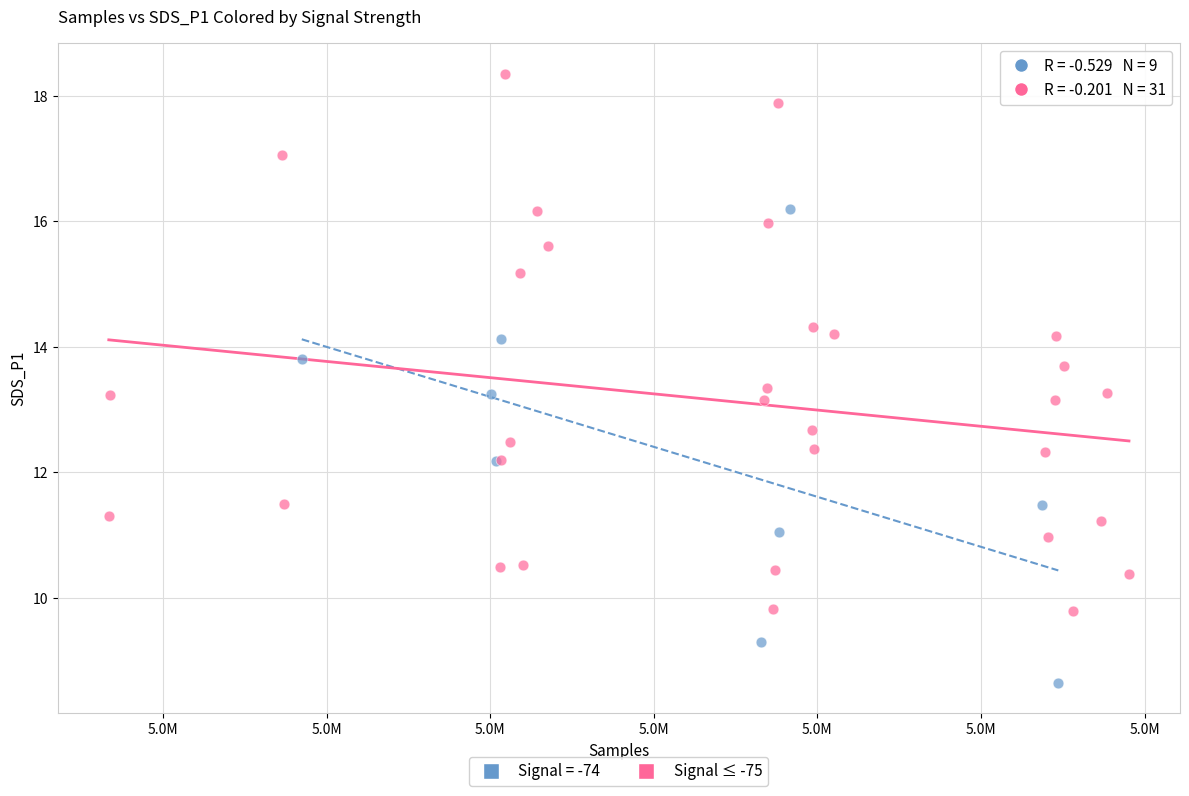

Which series reaches the maximum Y coordinate?

Signal ≤ -75